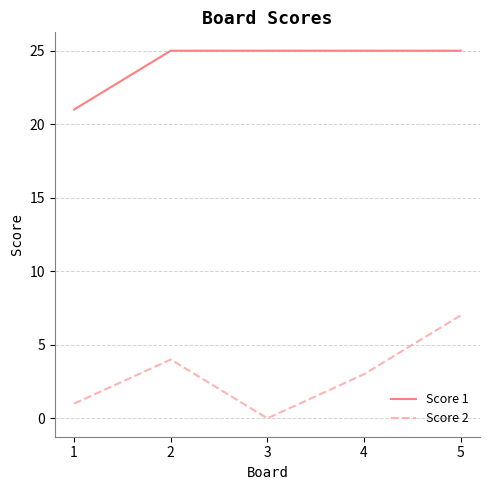

Where is the first local maximum for Score 2?

2